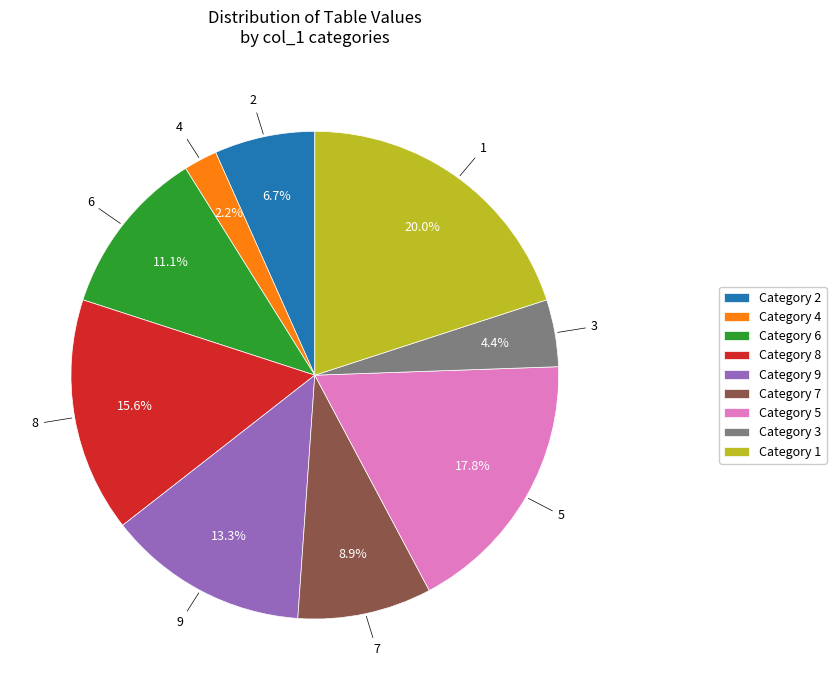

Rank the categories by value from lowest to highest.

Category 4, Category 3, Category 2, Category 7, Category 6, Category 9, Category 8, Category 5, Category 1